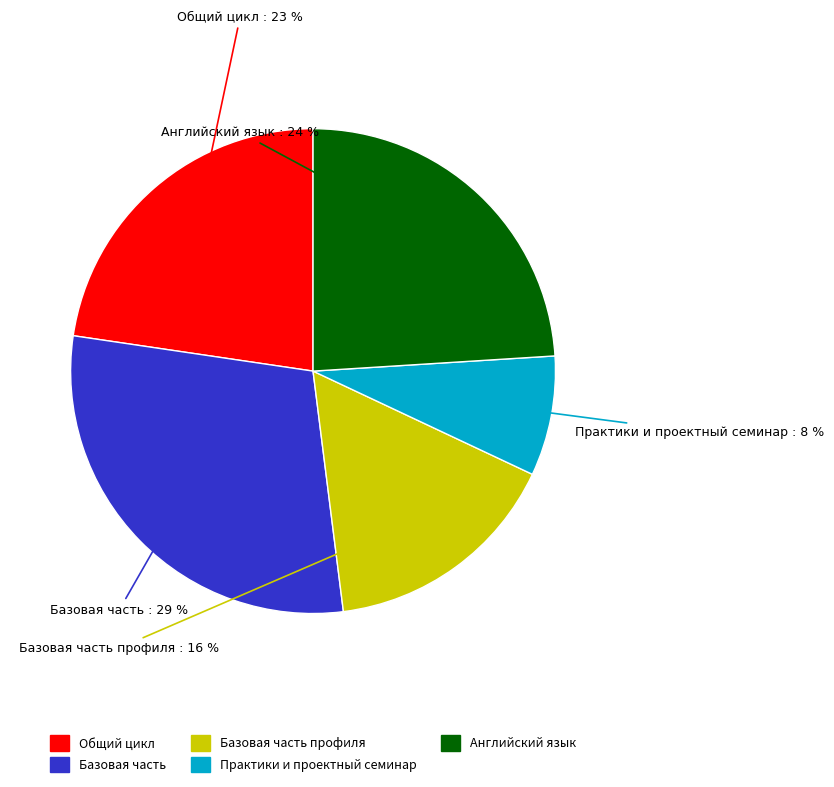

Is there any slice that represents more than half of the pie?

No